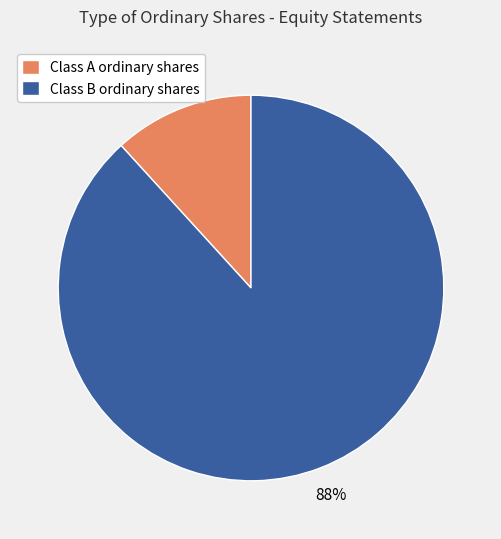

True or false: Class A ordinary shares accounts for 12% of the total.

True